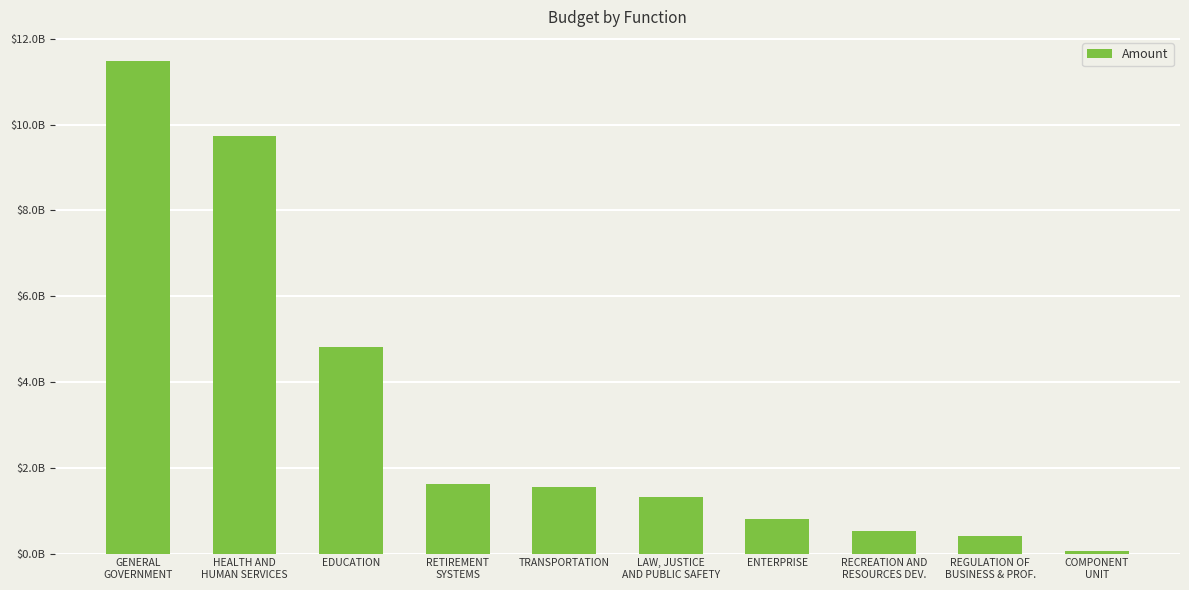

Which category has the lowest value across all series?

COMPONENT
UNIT